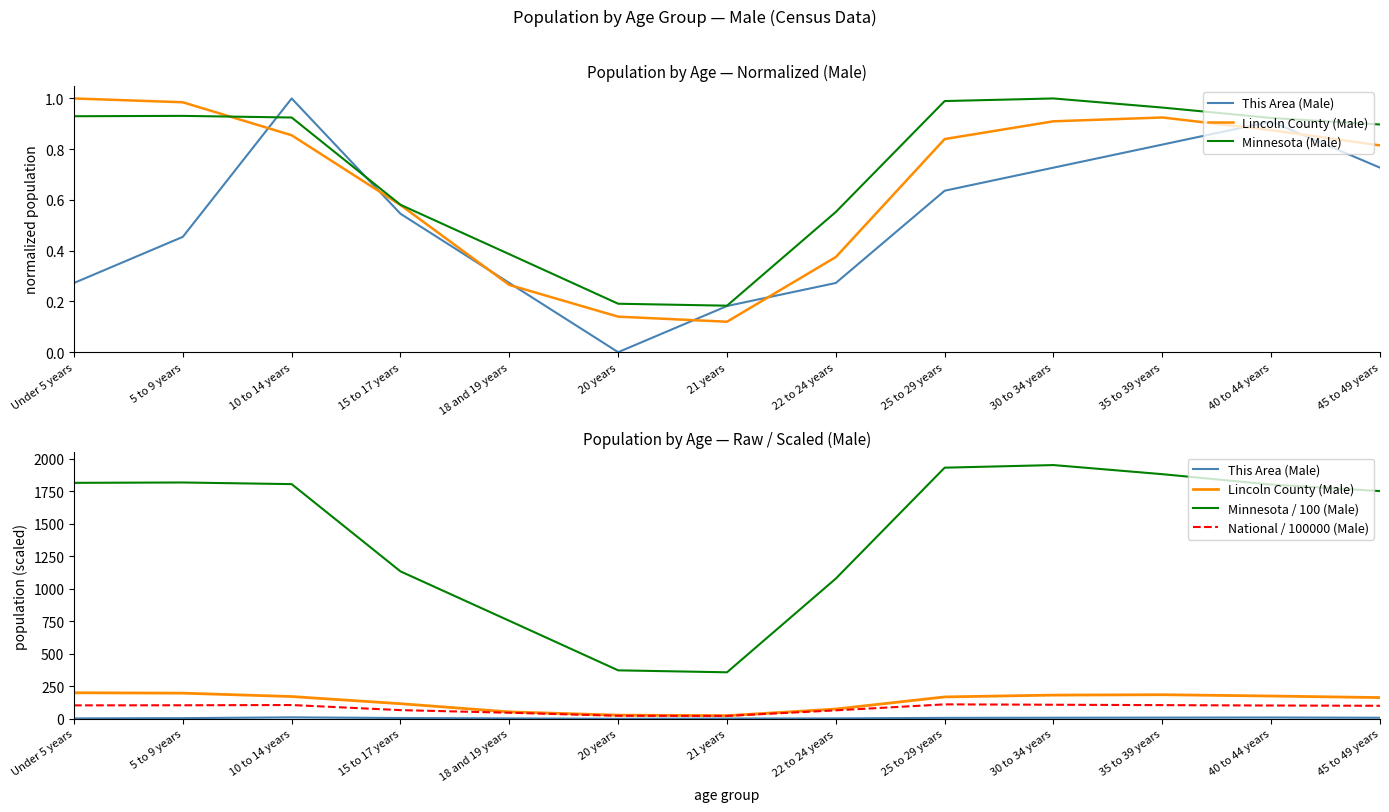

Is it true that Lincoln County (Male) equals 301.5 at 10 to 14 years?

False